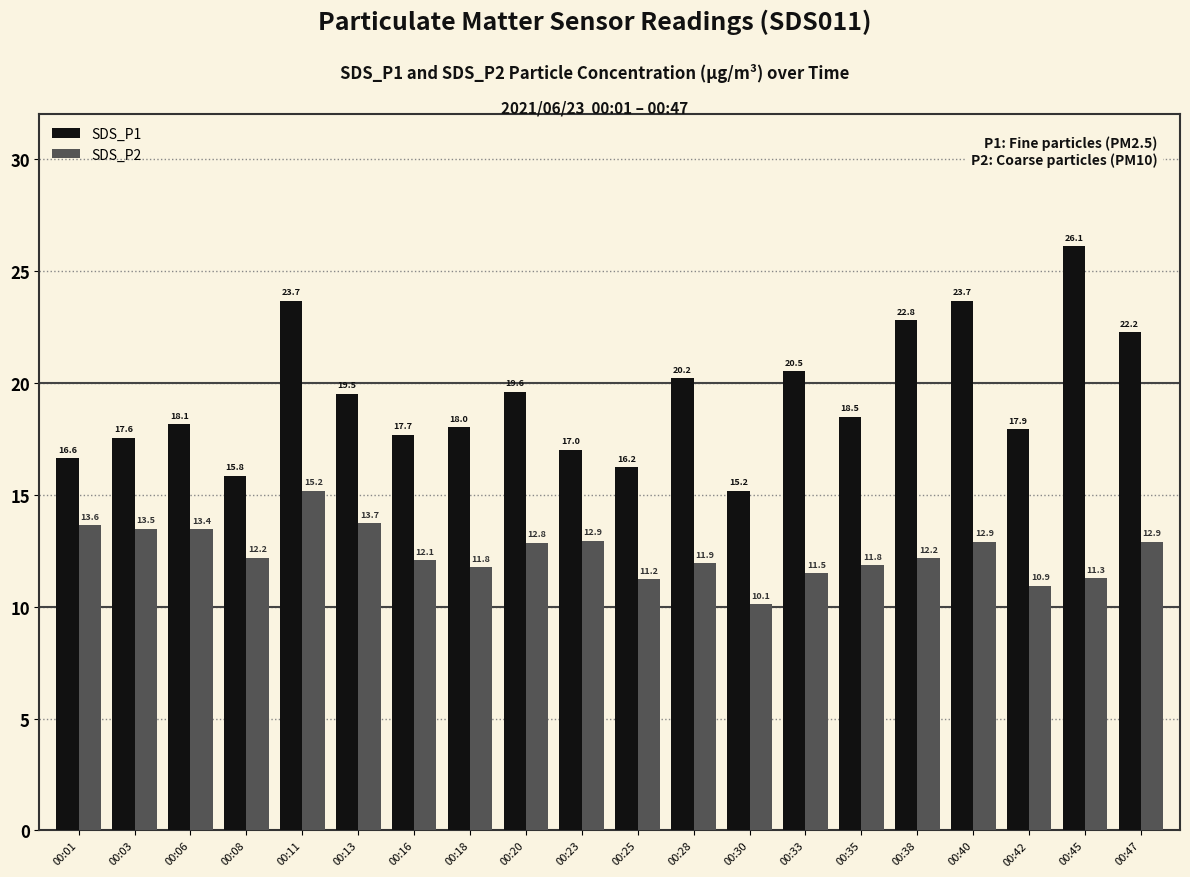

What is the average value of the SDS_P2 series?

12.4